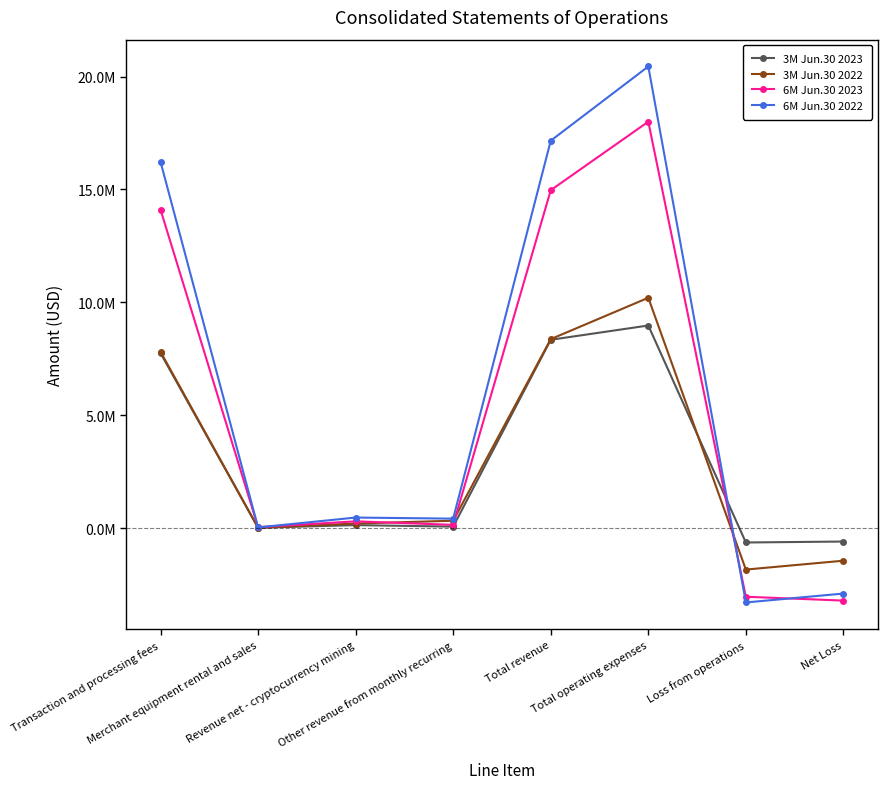

Is this an area chart (filled region under the line)?

No